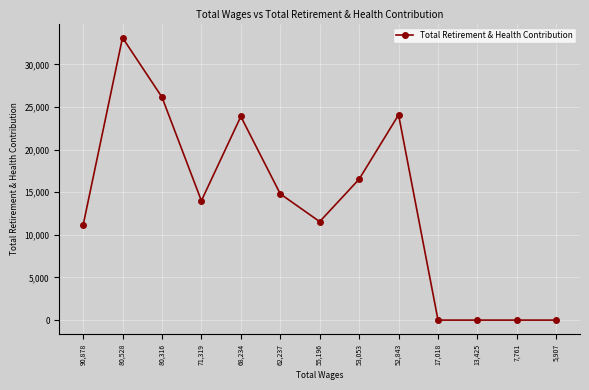

What is the sum of all values?

175318